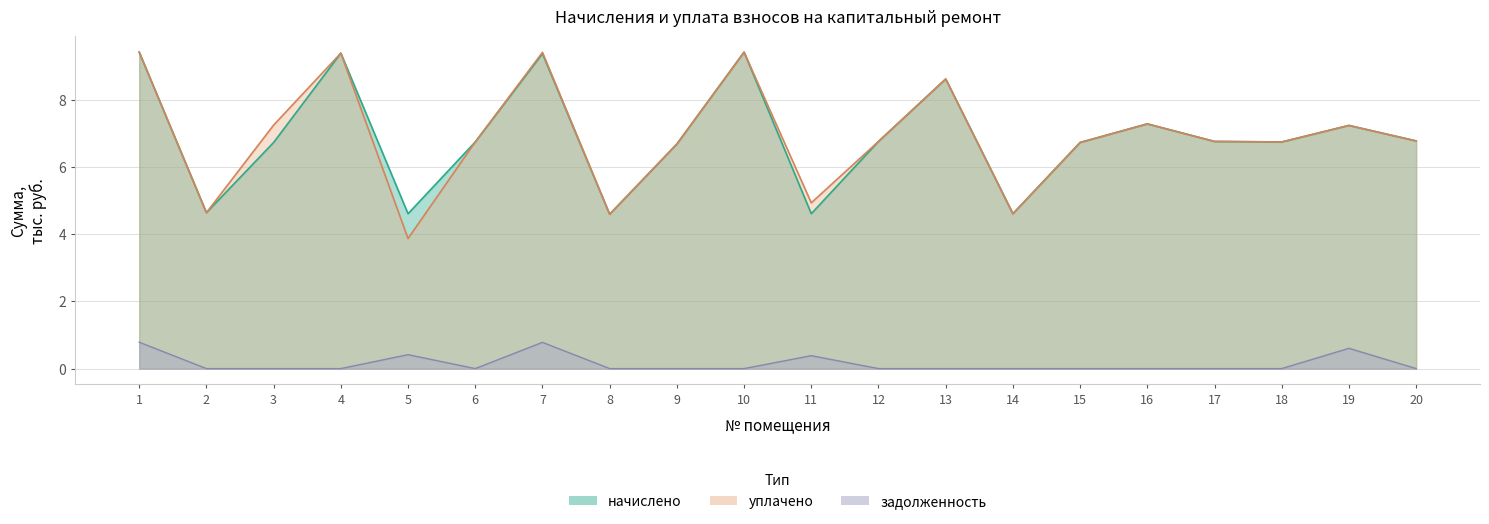

Reading right to left, transcribe all the data shown in this chart.

начислено: 20=6.8	19=7.2	18=6.7	17=6.8	16=7.3	15=6.7	14=4.6	13=8.6	12=6.8	11=4.6	10=9.4	9=6.7	8=4.6	7=9.4	6=6.7	5=4.6	4=9.4	3=6.7	2=4.6	1=9.4
уплачено: 20=6.8	19=7.2	18=6.7	17=6.8	16=7.3	15=6.7	14=4.6	13=8.6	12=6.8	11=4.9	10=9.4	9=6.7	8=4.6	7=9.4	6=6.7	5=3.9	4=9.4	3=7.2	2=4.6	1=9.4
задолженность: 20=0.0	19=0.6	18=0.0	17=0.0	16=0.0	15=0.0	14=0.0	13=0.0	12=0.0	11=0.4	10=0.0	9=0.0	8=0.0	7=0.8	6=0.0	5=0.4	4=0.0	3=0.0	2=0.0	1=0.8